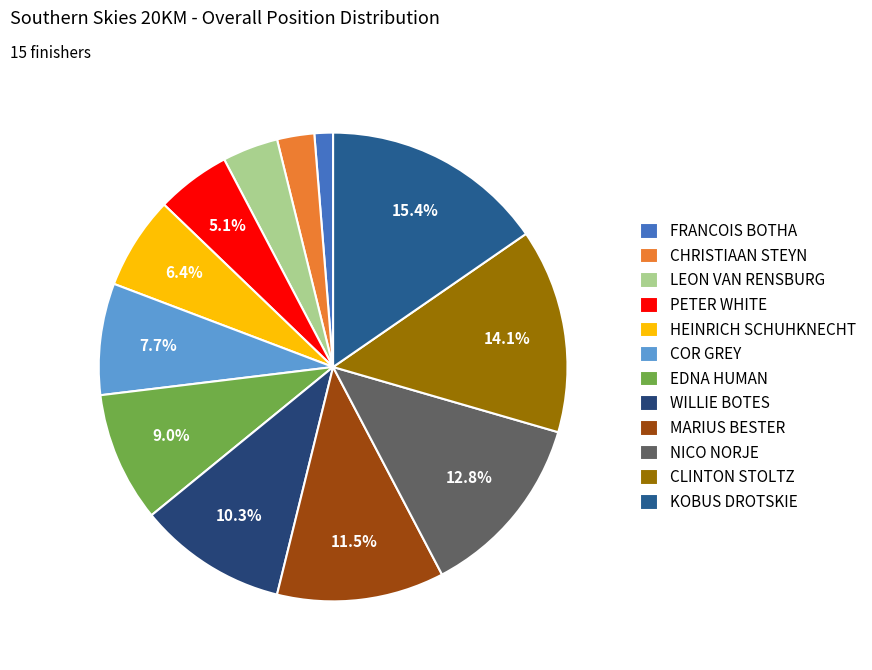

Between NICO NORJE and FRANCOIS BOTHA, which is larger?

NICO NORJE